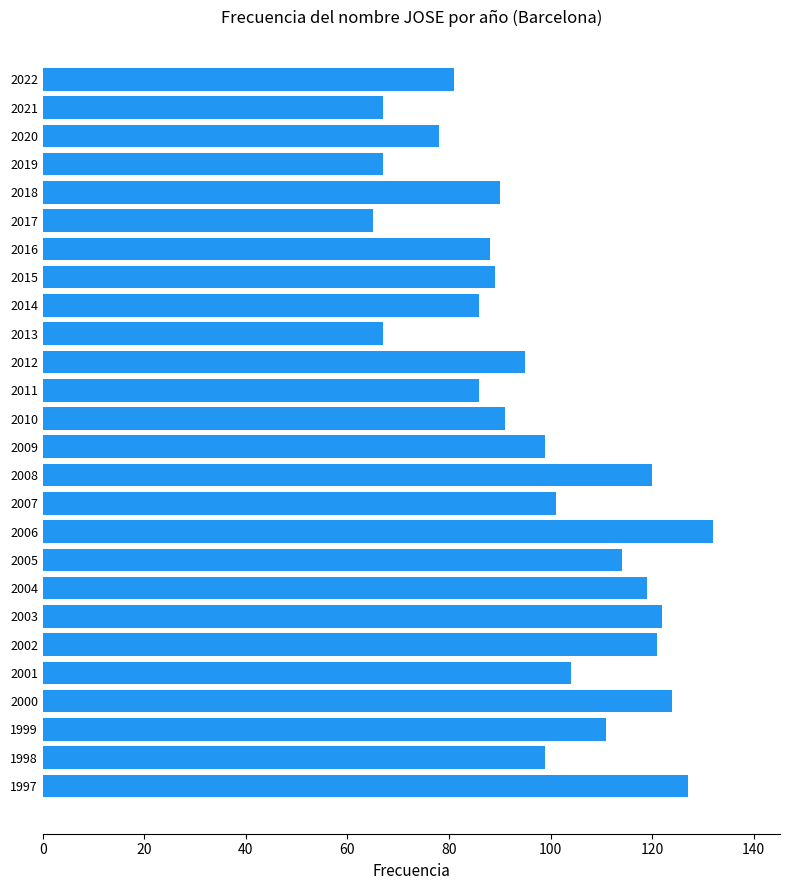

The value at 1999 is 25. True or false?

False